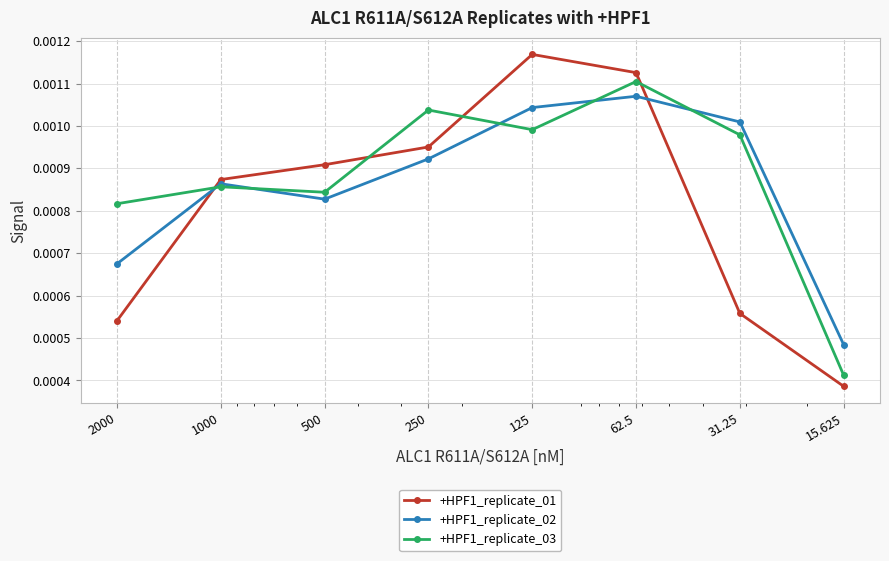

True or false: +HPF1_replicate_03 has more than 0 interior local peaks.

True